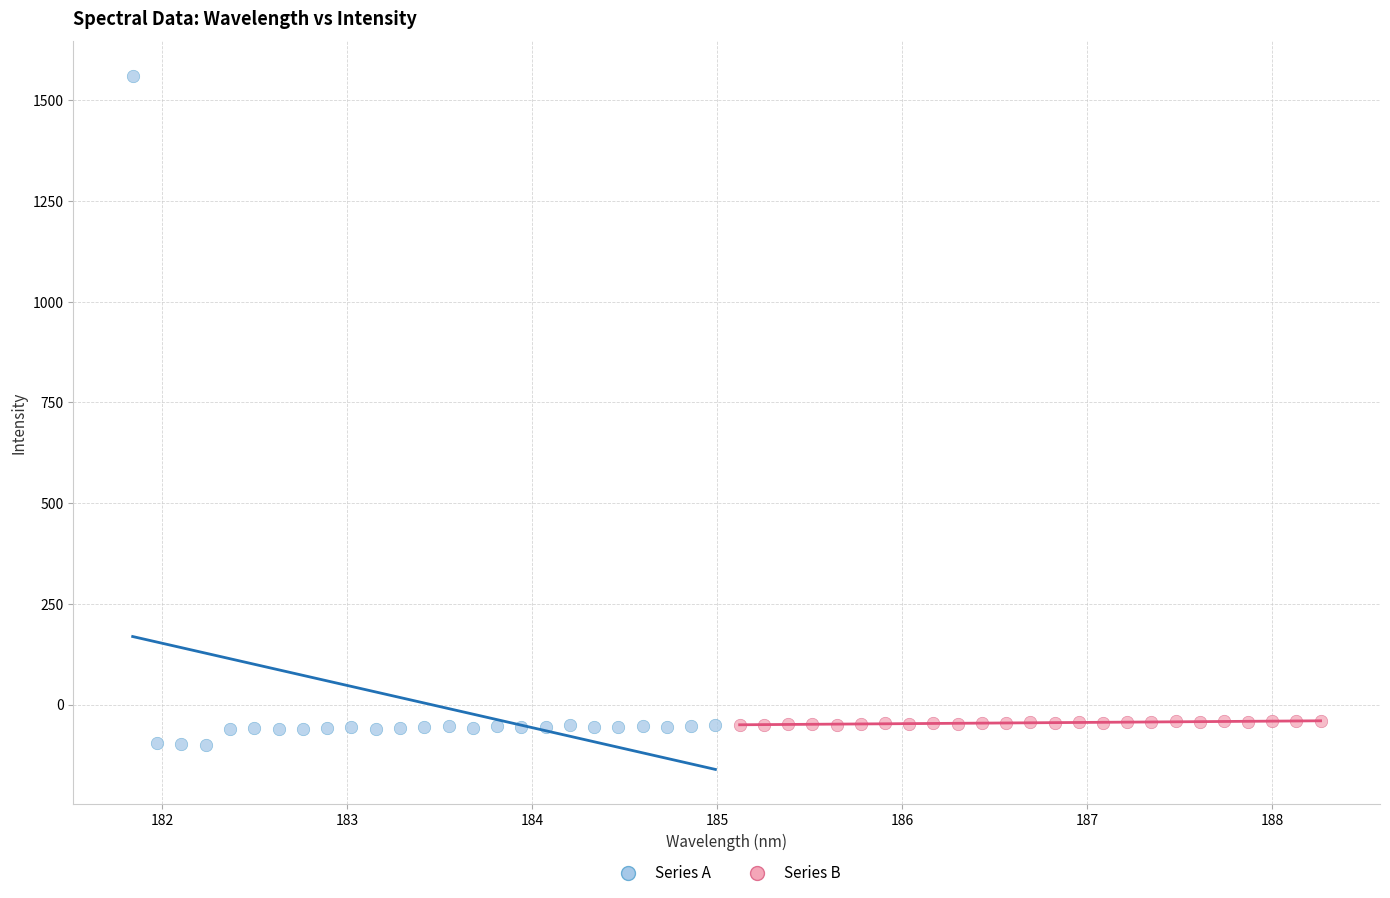

Which series has the widest spread of Y values?

Series A